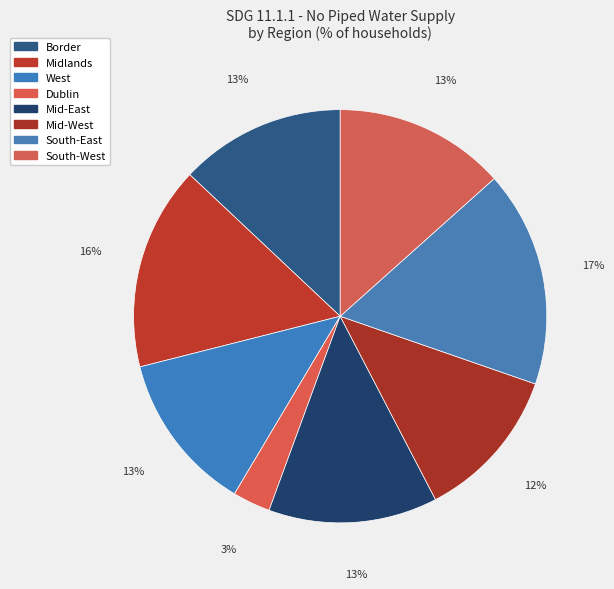

Count the number of slices in the pie.

8